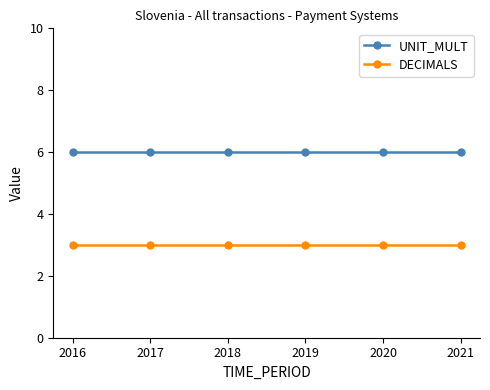

Reading right to left, extract all data points from this chart.

UNIT_MULT: 6	6	6	6	6	6
DECIMALS: 3	3	3	3	3	3